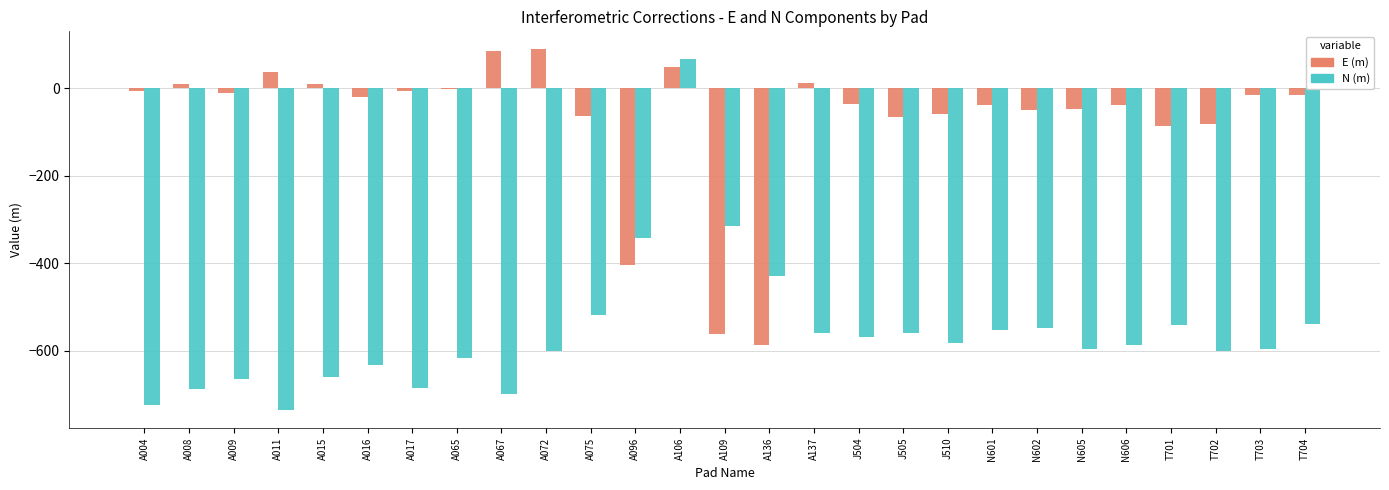

What is the maximum value shown in the chart?

89.1